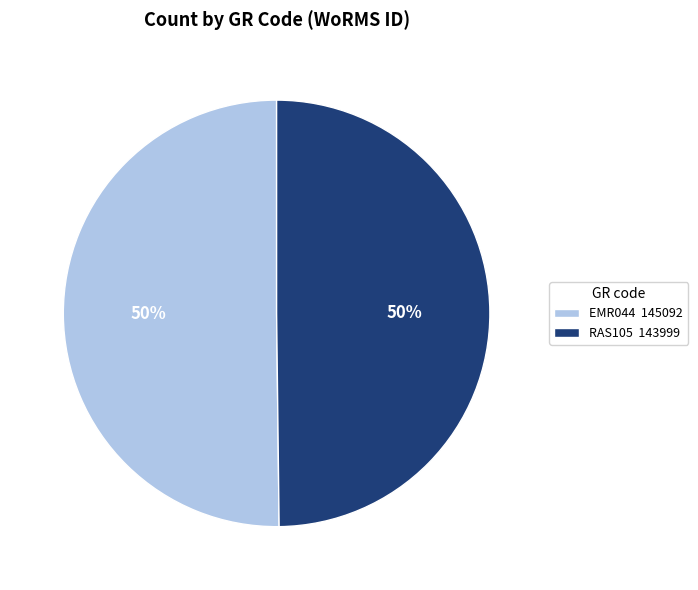

Is the sum of EMR044 145092 and RAS105 143999 greater than half?

Yes